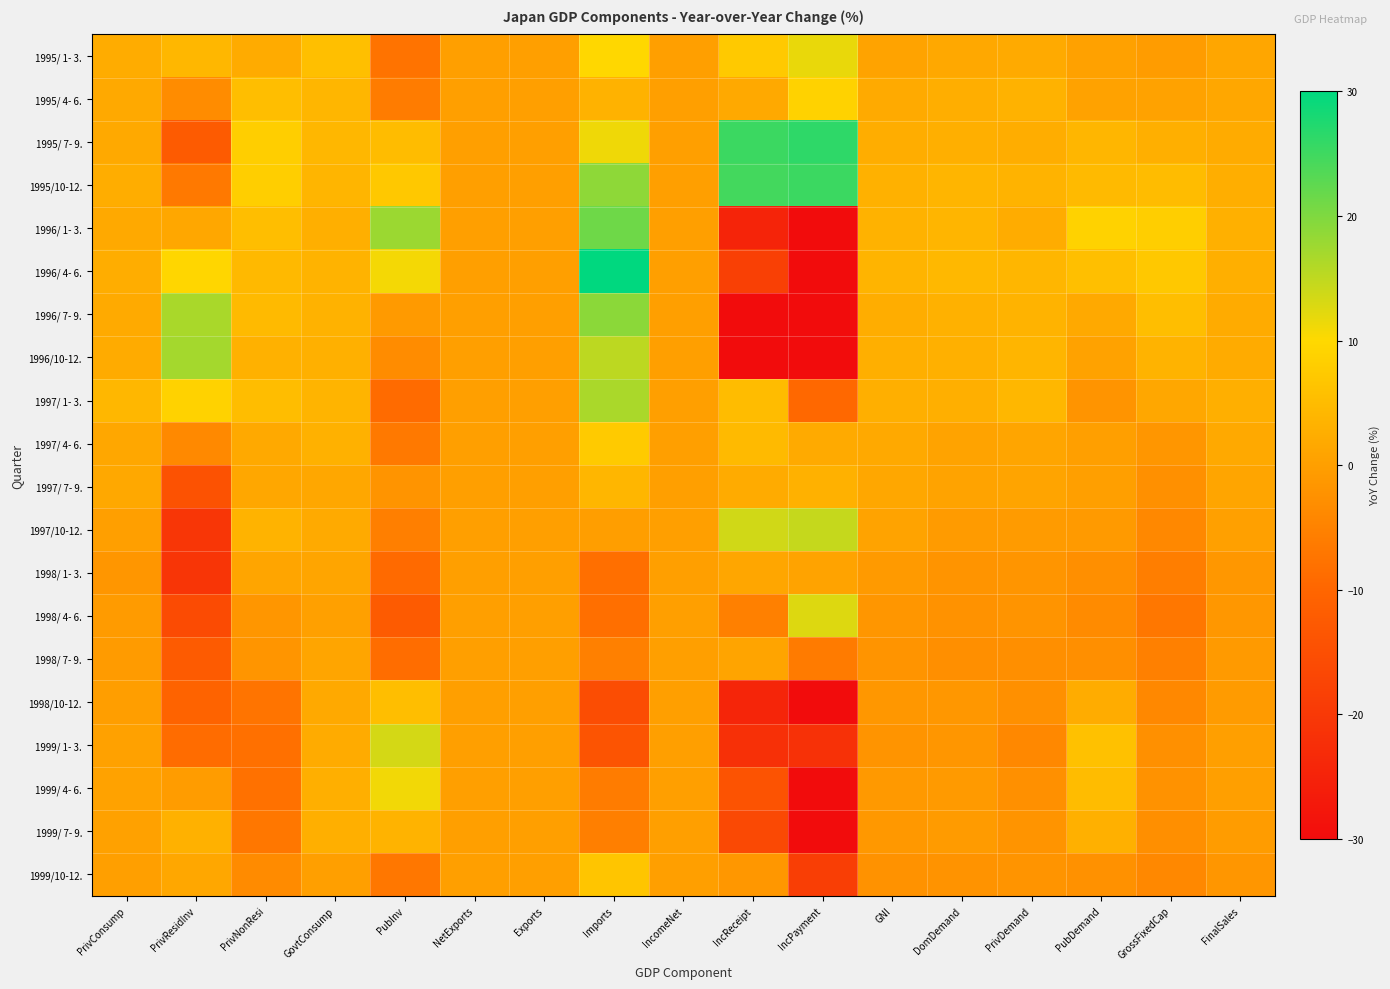

Reading right to left, transcribe all the data shown in this chart.

1995/ 1- 3.: FinalSales=1.2	GrossFixedCap=-0.5	PubDemand=0.4	PrivDemand=1.9	DomDemand=1.6	GNI=0.8	IncPayment=11.7	IncReceipt=7.3	IncomeNet=0.0	Imports=9.8	Exports=0.0	NetExports=0.0	PubInv=-7.6	GovtConsump=5.6	PrivNonResi=2.1	PrivResidInv=4.2	PrivConsump=2.3
1995/ 4- 6.: FinalSales=1.3	GrossFixedCap=0.5	PubDemand=0.5	PrivDemand=3.3	DomDemand=2.6	GNI=1.9	IncPayment=9.0	IncReceipt=1.7	IncomeNet=0.0	Imports=3.3	Exports=0.0	NetExports=0.0	PubInv=-6.1	GovtConsump=4.0	PrivNonResi=5.4	PrivResidInv=-3.2	PrivConsump=1.7
1995/ 7- 9.: FinalSales=2.0	GrossFixedCap=2.9	PubDemand=4.1	PrivDemand=2.5	DomDemand=2.9	GNI=2.5	IncPayment=26.3	IncReceipt=25.2	IncomeNet=0.0	Imports=11.2	Exports=0.0	NetExports=0.0	PubInv=5.1	GovtConsump=4.2	PrivNonResi=8.1	PrivResidInv=-12.2	PrivConsump=1.8
1995/10-12.: FinalSales=2.6	GrossFixedCap=5.0	PubDemand=4.7	PrivDemand=3.5	DomDemand=3.8	GNI=3.1	IncPayment=25.2	IncReceipt=24.7	IncomeNet=0.0	Imports=18.8	Exports=0.0	NetExports=0.0	PubInv=7.2	GovtConsump=3.9	PrivNonResi=8.2	PrivResidInv=-6.6	PrivConsump=2.4
1996/ 1- 3.: FinalSales=3.0	GrossFixedCap=8.1	PubDemand=9.0	PrivDemand=2.3	DomDemand=3.9	GNI=3.3	IncPayment=-47.6	IncReceipt=-24.7	IncomeNet=0.0	Imports=21.3	Exports=0.0	NetExports=0.0	PubInv=17.7	GovtConsump=2.7	PrivNonResi=5.3	PrivResidInv=1.4	PrivConsump=1.7
1996/ 4- 6.: FinalSales=2.7	GrossFixedCap=7.1	PubDemand=5.6	PrivDemand=4.0	DomDemand=4.4	GNI=3.7	IncPayment=-49.6	IncReceipt=-18.5	IncomeNet=0.0	Imports=30.7	Exports=0.0	NetExports=0.0	PubInv=10.8	GovtConsump=3.4	PrivNonResi=4.6	PrivResidInv=9.6	PrivConsump=2.5
1996/ 7- 9.: FinalSales=2.2	GrossFixedCap=5.4	PubDemand=1.7	PrivDemand=3.5	DomDemand=3.1	GNI=2.5	IncPayment=-61.0	IncReceipt=-38.1	IncomeNet=0.0	Imports=19.1	Exports=0.0	NetExports=0.0	PubInv=-0.8	GovtConsump=3.3	PrivNonResi=4.7	PrivResidInv=16.7	PrivConsump=1.9
1996/10-12.: FinalSales=2.2	GrossFixedCap=3.4	PubDemand=0.5	PrivDemand=3.8	DomDemand=3.0	GNI=2.7	IncPayment=-61.4	IncReceipt=-39.5	IncomeNet=0.0	Imports=15.2	Exports=0.0	NetExports=0.0	PubInv=-3.3	GovtConsump=3.0	PrivNonResi=3.1	PrivResidInv=17.1	PrivConsump=2.2
1997/ 1- 3.: FinalSales=2.9	GrossFixedCap=1.5	PubDemand=-1.8	PrivDemand=4.3	DomDemand=2.7	GNI=2.7	IncPayment=-9.5	IncReceipt=5.0	IncomeNet=0.0	Imports=16.6	Exports=0.0	NetExports=0.0	PubInv=-9.1	GovtConsump=3.7	PrivNonResi=5.2	PrivResidInv=9.0	PrivConsump=4.2
1997/ 4- 6.: FinalSales=1.7	GrossFixedCap=-1.6	PubDemand=0.1	PrivDemand=1.1	DomDemand=0.8	GNI=1.8	IncPayment=1.9	IncReceipt=4.7	IncomeNet=0.0	Imports=7.6	Exports=0.0	NetExports=0.0	PubInv=-6.6	GovtConsump=3.2	PrivNonResi=1.7	PrivResidInv=-3.8	PrivConsump=1.5
1997/ 7- 9.: FinalSales=1.0	GrossFixedCap=-2.6	PubDemand=0.1	PrivDemand=0.9	DomDemand=0.8	GNI=1.5	IncPayment=3.1	IncReceipt=2.1	IncomeNet=0.0	Imports=4.0	Exports=0.0	NetExports=0.0	PubInv=-1.9	GovtConsump=1.4	PrivNonResi=1.5	PrivResidInv=-14.2	PrivConsump=1.6
1997/10-12.: FinalSales=0.2	GrossFixedCap=-4.1	PubDemand=-0.9	PrivDemand=-0.6	DomDemand=-0.7	GNI=0.6	IncPayment=14.5	IncReceipt=13.7	IncomeNet=0.0	Imports=-0.2	Exports=0.0	NetExports=0.0	PubInv=-5.6	GovtConsump=1.9	PrivNonResi=3.4	PrivResidInv=-20.7	PrivConsump=0.1
1998/ 1- 3.: FinalSales=-1.4	GrossFixedCap=-5.7	PubDemand=-2.7	PrivDemand=-1.7	DomDemand=-1.9	GNI=-0.8	IncPayment=0.8	IncReceipt=1.2	IncomeNet=0.0	Imports=-8.4	Exports=0.0	NetExports=0.0	PubInv=-9.2	GovtConsump=1.1	PrivNonResi=1.1	PrivResidInv=-20.8	PrivConsump=-1.6
1998/ 4- 6.: FinalSales=-1.3	GrossFixedCap=-7.0	PubDemand=-3.4	PrivDemand=-1.8	DomDemand=-2.2	GNI=-1.6	IncPayment=12.6	IncReceipt=-5.3	IncomeNet=0.0	Imports=-8.4	Exports=0.0	NetExports=0.0	PubInv=-12.3	GovtConsump=0.2	PrivNonResi=-1.5	PrivResidInv=-15.9	PrivConsump=-0.7
1998/ 7- 9.: FinalSales=-0.8	GrossFixedCap=-5.4	PubDemand=-2.7	PrivDemand=-2.8	DomDemand=-2.8	GNI=-1.8	IncPayment=-6.3	IncReceipt=0.9	IncomeNet=0.0	Imports=-5.3	Exports=0.0	NetExports=0.0	PubInv=-8.7	GovtConsump=1.0	PrivNonResi=-1.7	PrivResidInv=-12.2	PrivConsump=-0.6
1998/10-12.: FinalSales=-0.7	GrossFixedCap=-4.1	PubDemand=2.3	PrivDemand=-2.6	DomDemand=-1.3	GNI=-1.4	IncPayment=-31.0	IncReceipt=-24.4	IncomeNet=0.0	Imports=-15.4	Exports=0.0	NetExports=0.0	PubInv=5.3	GovtConsump=1.8	PrivNonResi=-7.5	PrivResidInv=-10.6	PrivConsump=-0.2
1999/ 1- 3.: FinalSales=-0.1	GrossFixedCap=-2.6	PubDemand=5.9	PrivDemand=-4.0	DomDemand=-1.6	GNI=-1.8	IncPayment=-21.7	IncReceipt=-21.8	IncomeNet=0.0	Imports=-14.0	Exports=0.0	NetExports=0.0	PubInv=13.3	GovtConsump=2.1	PrivNonResi=-8.1	PrivResidInv=-8.9	PrivConsump=0.3
1999/ 4- 6.: FinalSales=-0.1	GrossFixedCap=-2.2	PubDemand=5.0	PrivDemand=-2.5	DomDemand=-0.8	GNI=-1.0	IncPayment=-34.8	IncReceipt=-14.1	IncomeNet=0.0	Imports=-6.1	Exports=0.0	NetExports=0.0	PubInv=11.0	GovtConsump=2.9	PrivNonResi=-8.0	PrivResidInv=-0.5	PrivConsump=0.5
1999/ 7- 9.: FinalSales=-0.5	GrossFixedCap=-2.7	PubDemand=3.0	PrivDemand=-1.8	DomDemand=-0.7	GNI=-1.1	IncPayment=-35.0	IncReceipt=-16.3	IncomeNet=0.0	Imports=-5.6	Exports=0.0	NetExports=0.0	PubInv=3.4	GovtConsump=2.7	PrivNonResi=-7.0	PrivResidInv=3.1	PrivConsump=0.4
1999/10-12.: FinalSales=-1.5	GrossFixedCap=-3.9	PubDemand=-2.4	PrivDemand=-1.9	DomDemand=-2.1	GNI=-2.3	IncPayment=-18.8	IncReceipt=-1.3	IncomeNet=0.0	Imports=6.6	Exports=0.0	NetExports=0.0	PubInv=-7.0	GovtConsump=0.1	PrivNonResi=-3.4	PrivResidInv=1.3	PrivConsump=0.1